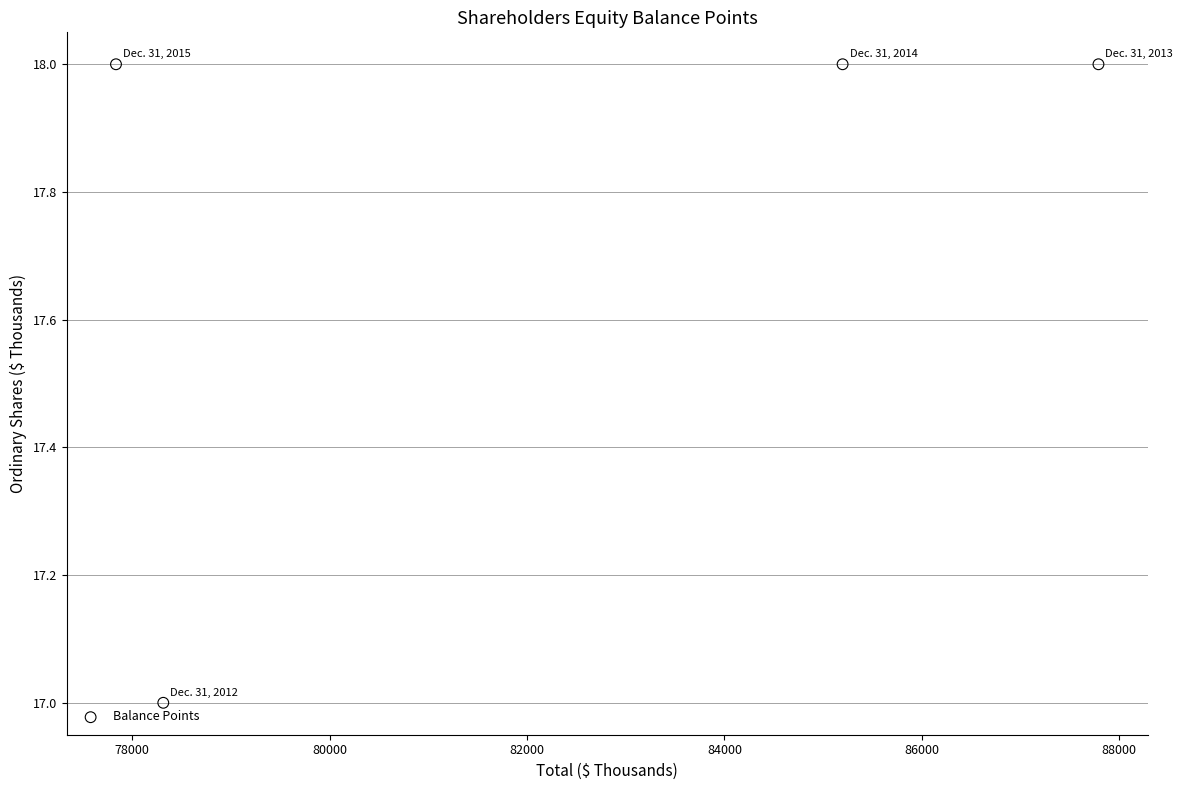

What is the average Y value?

18